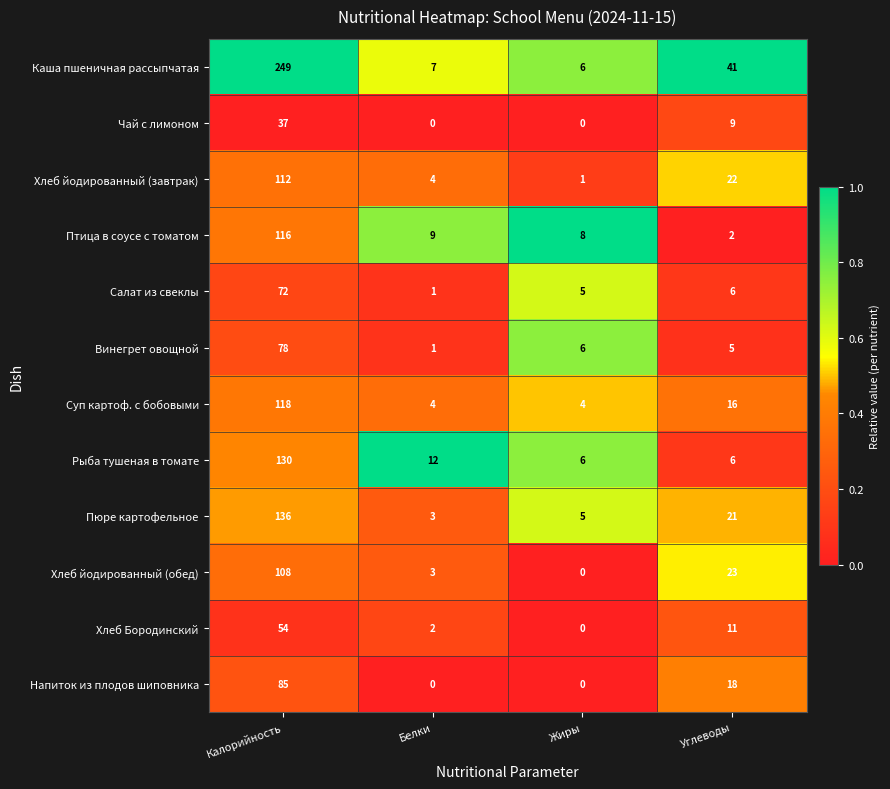

What is the sum of all Хлеб йодированный (завтрак) values?

139